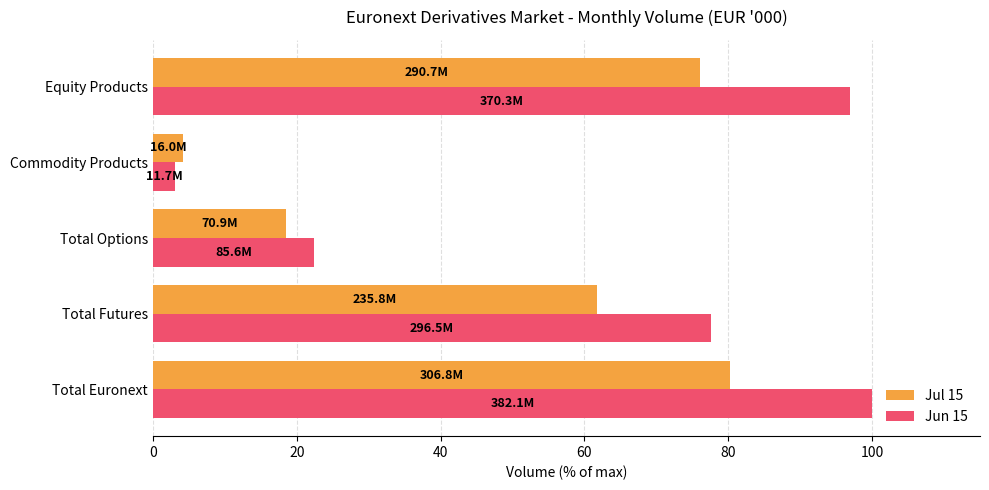

The Jun 15 series shows 22.4 at Total Options. True or false?

True